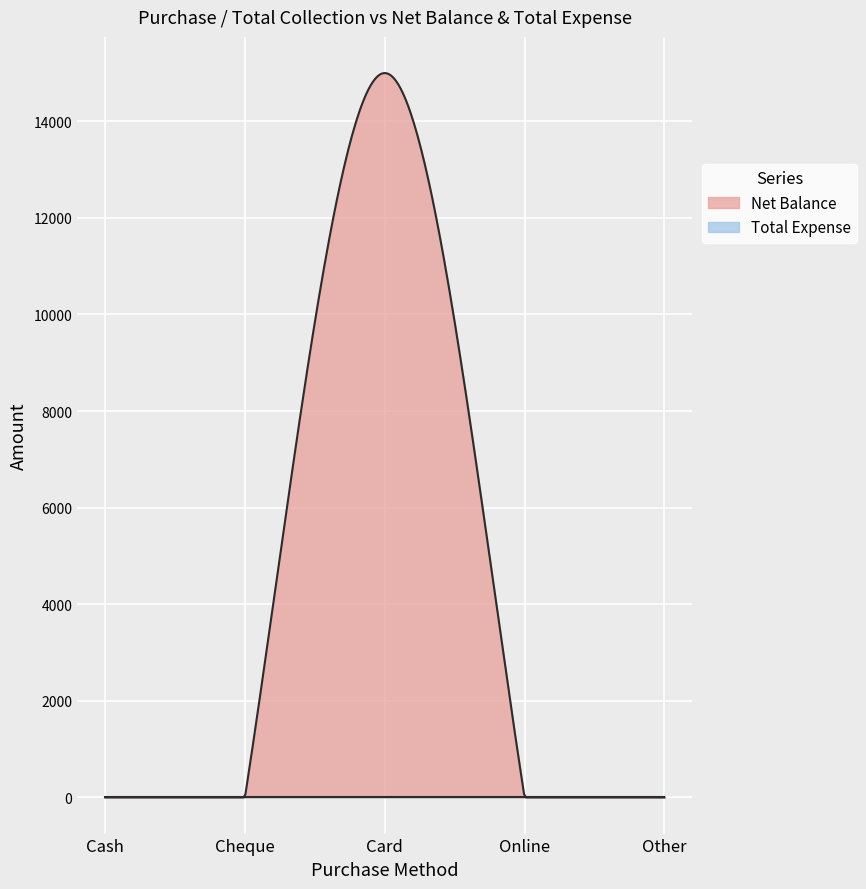

What is the label of the 4th point from the left?

Online